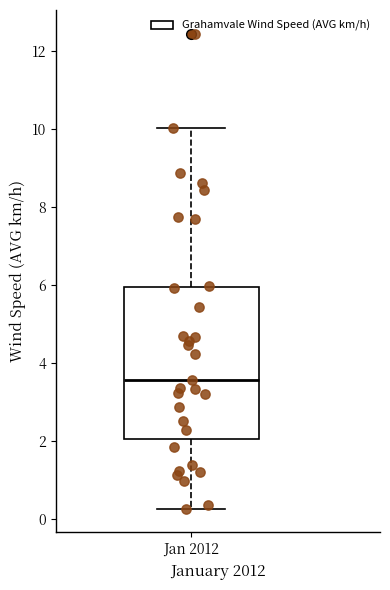

Transcribe this box plot: give where the median line is, the range the box spans, and where the two whiskers end, as read against the y-axis. The values are not printed on the chart, so give them approximately, as read against the axis.

median 3.6, box 2.0 to 6.0, whiskers 0.2 to 10.0